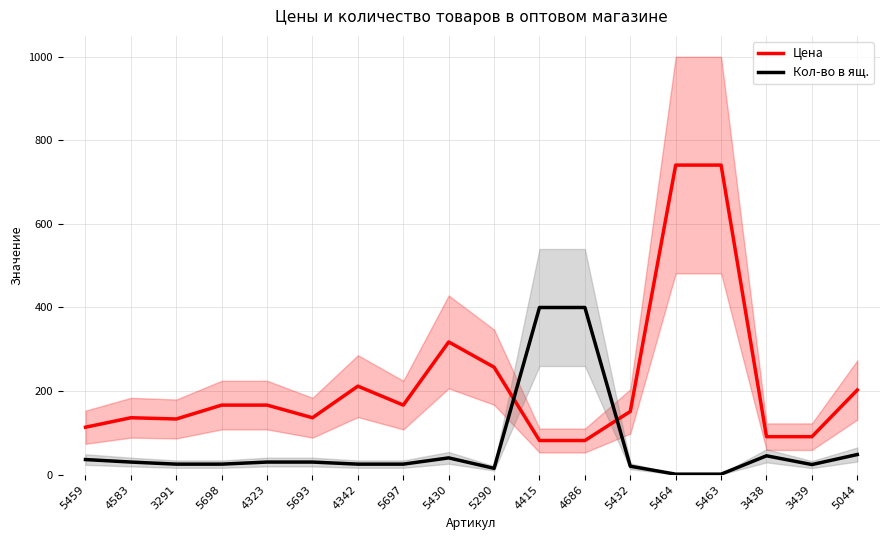

True or false: Цена has more than 2 points higher than both neighbors.

True